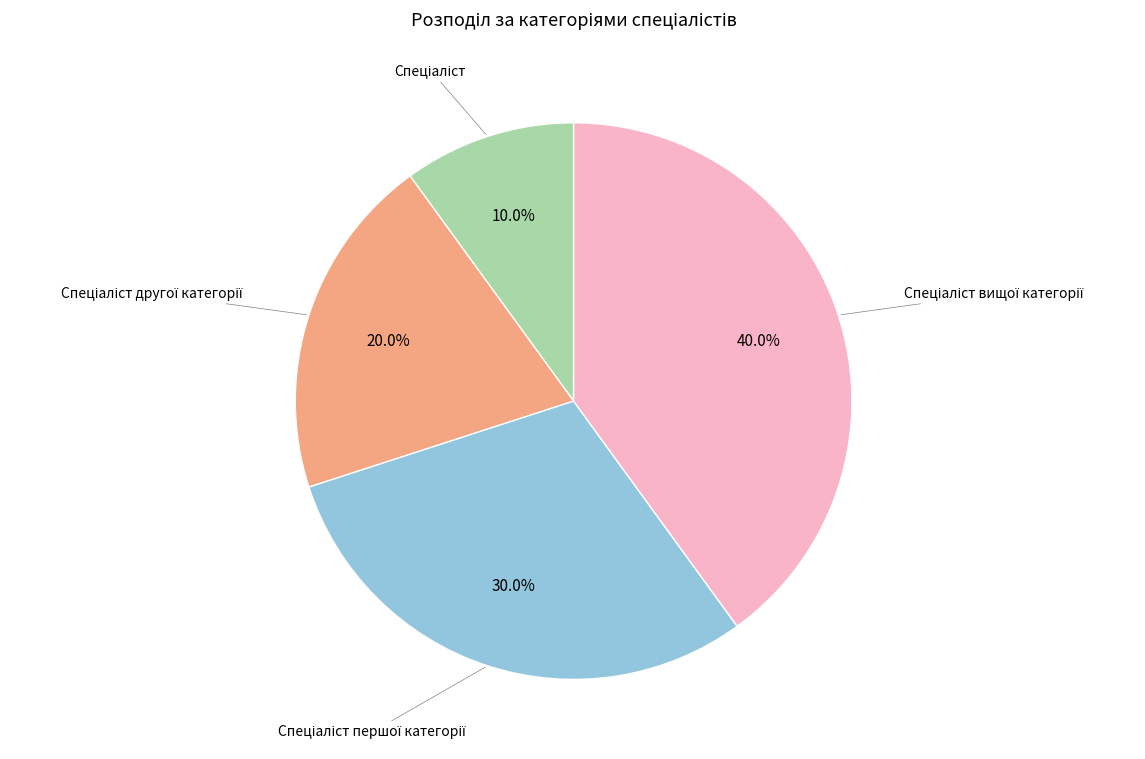

How many slices are in this pie chart?

4